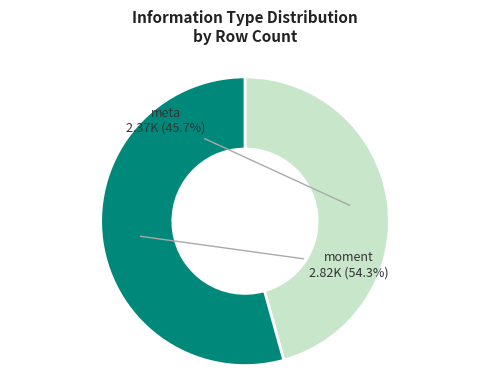

Is there any slice that represents more than half of the pie?

Yes